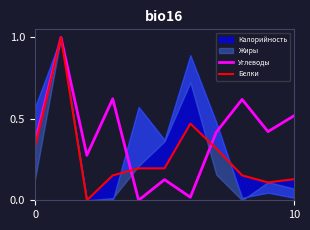

Which series changed the most between 4 and 8?

Углеводы